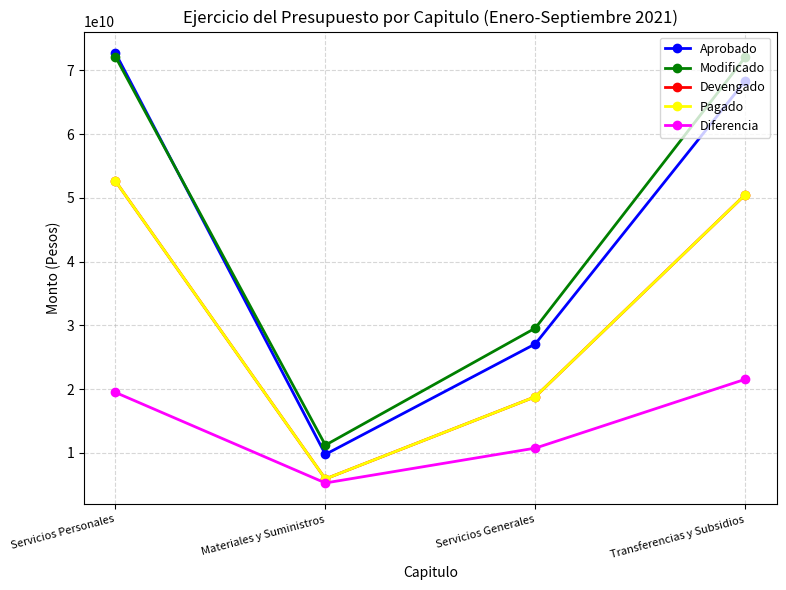

Does the chart have visible grid lines?

Yes